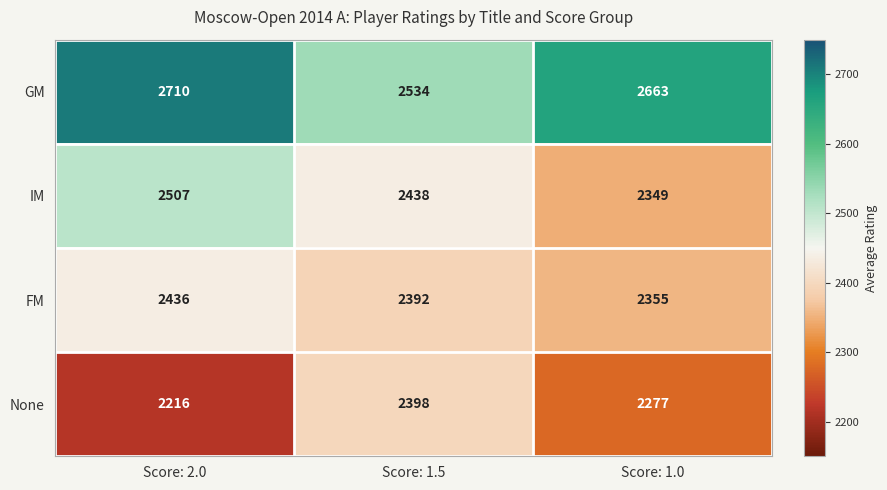

The None series shows 2398 at Score: 1.5. True or false?

True